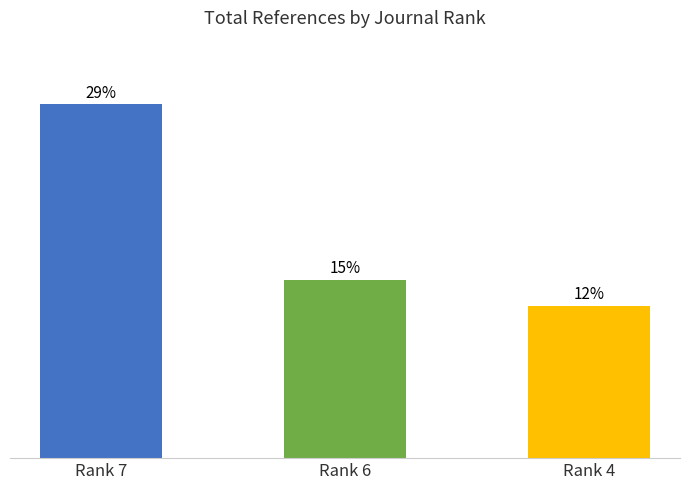

Does the chart contain any negative values?

No